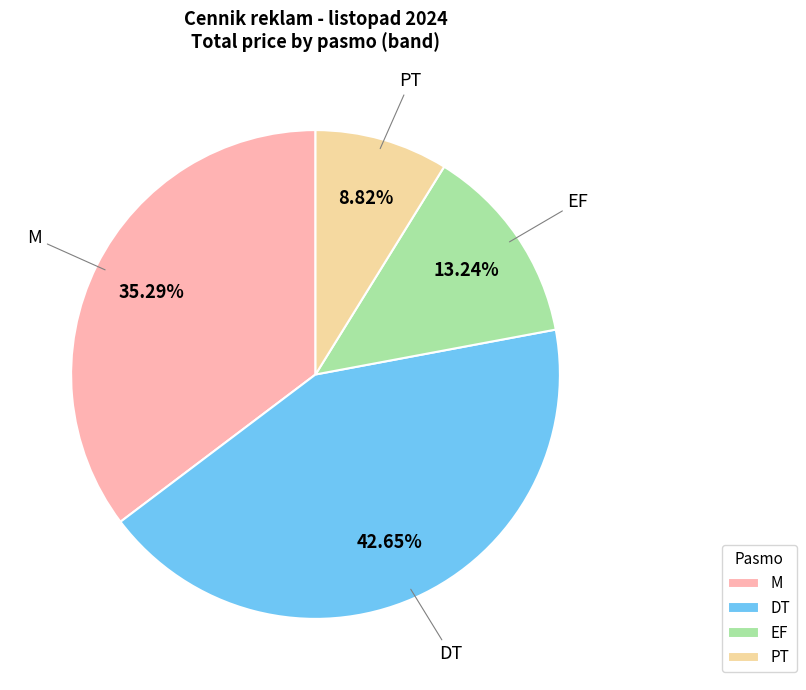

Which category has the biggest portion of the pie?

DT